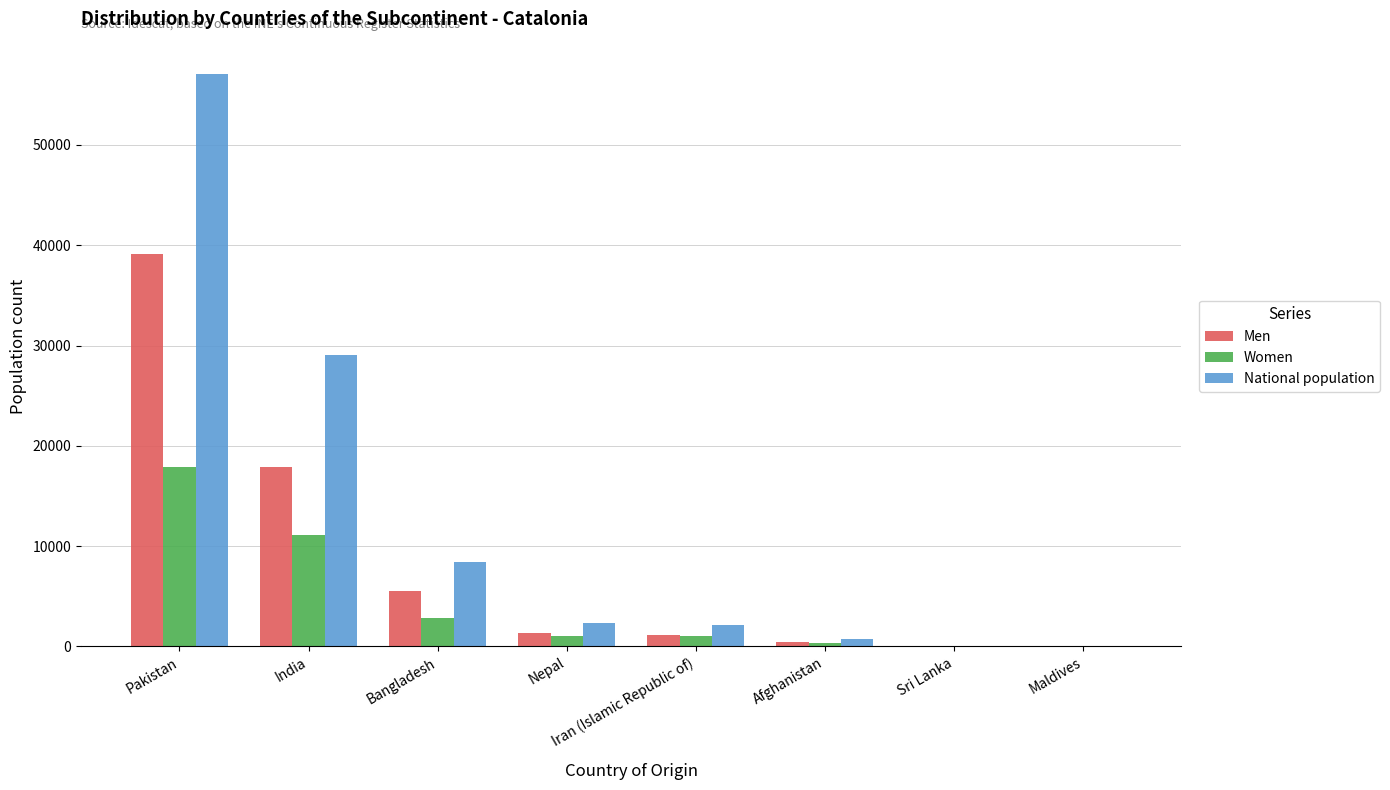

At which label is Men closest to 19574?

India